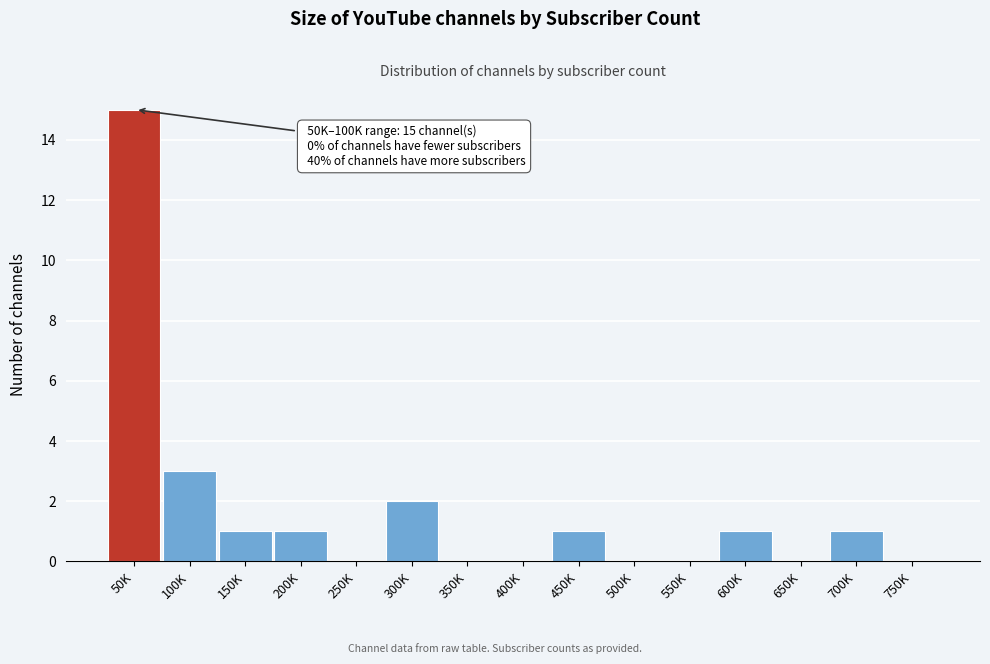

Reading left to right, list all the values displayed in this chart.

50K=15	100K=3	150K=1	200K=1	250K=0	300K=2	350K=0	400K=0	450K=1	500K=0	550K=0	600K=1	650K=0	700K=1	750K=0